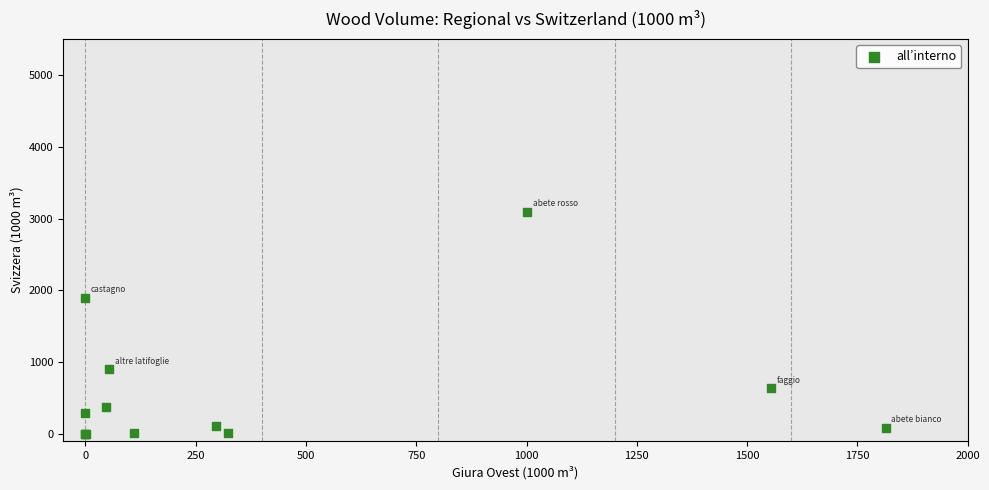

What Y value in the scatter plot is closest to 1546?

1895